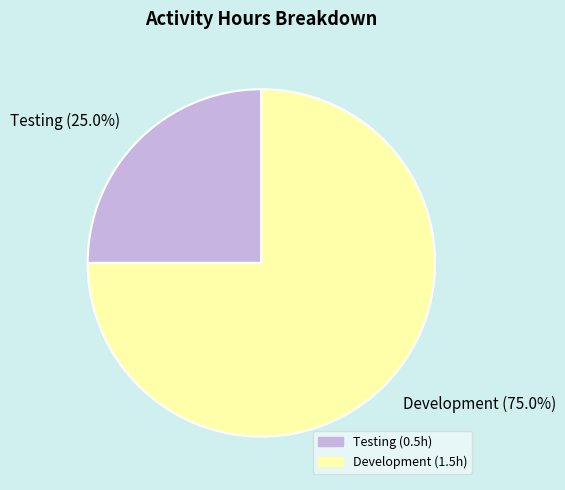

Is Development the majority of the pie?

Yes